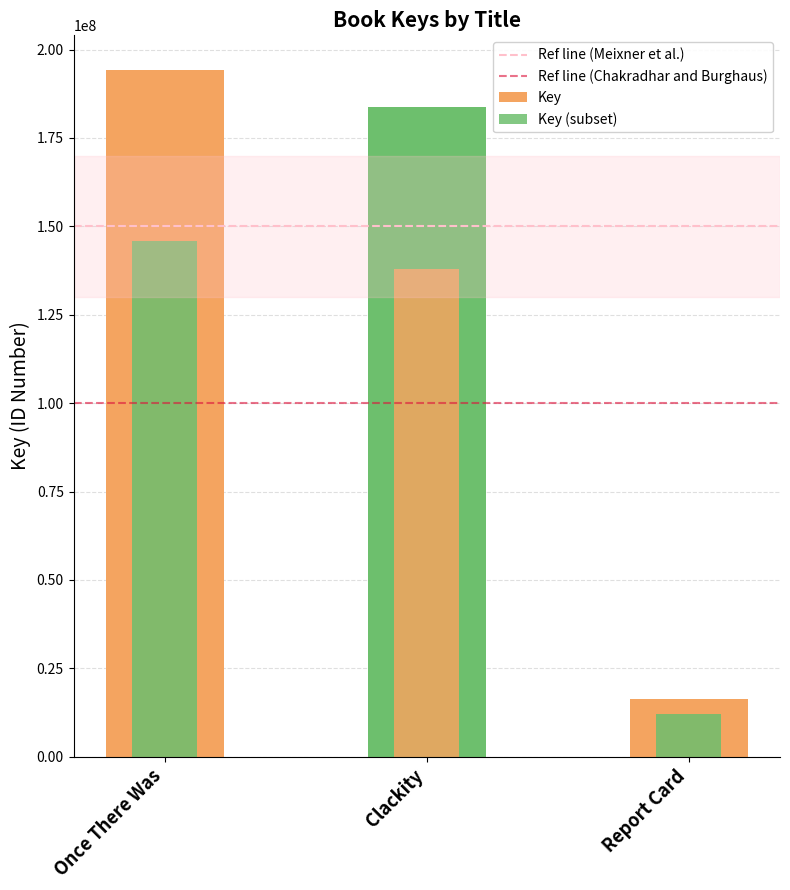

Are the bars grouped side by side (vs. stacked)?

No